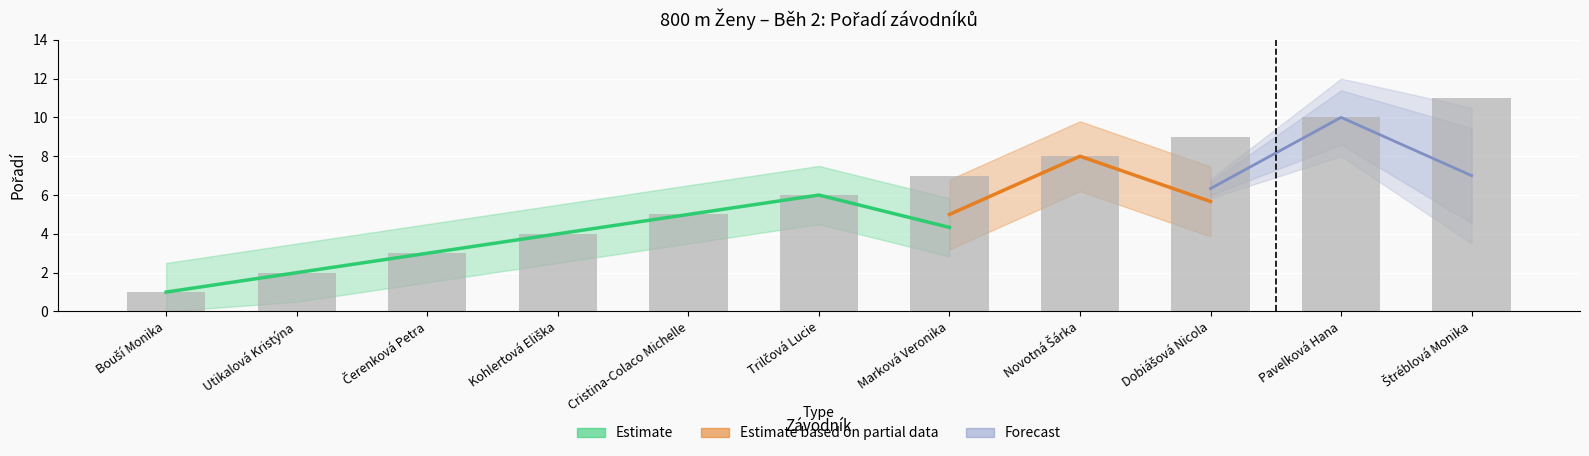

List the labels in order of value, smallest first.

Bouší Monika, Utikalová Kristýna, Čerenková Petra, Kohlertová Eliška, Cristina-Colaco Michelle, Trilčová Lucie, Marková Veronika, Novotná Šárka, Dobiášová Nicola, Pavelková Hana, Štréblová Monika